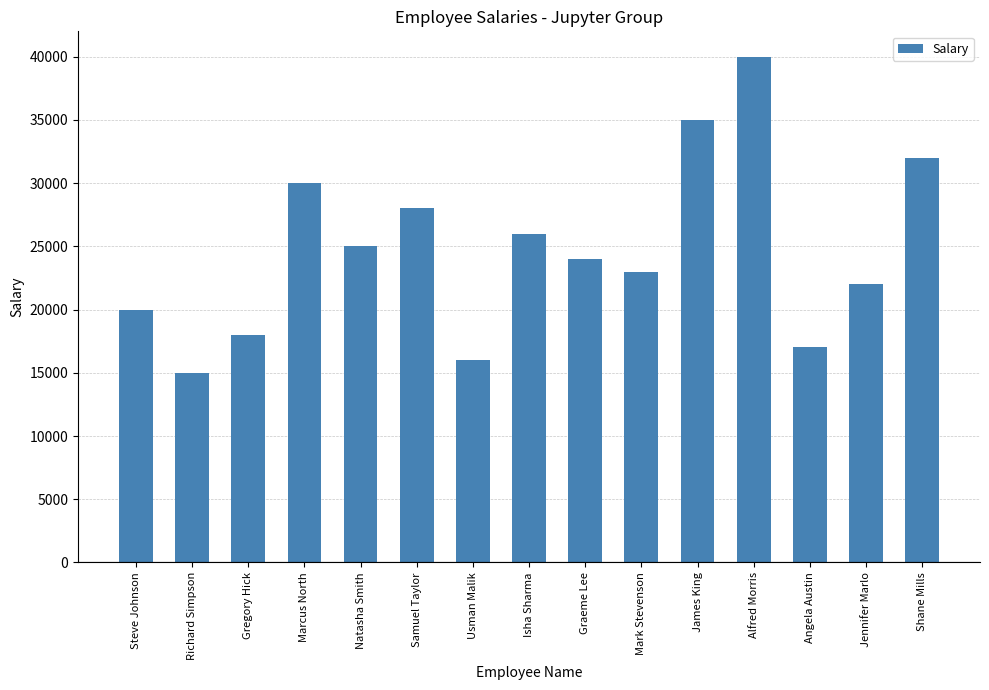

What is the minimum value shown in the chart?

15000